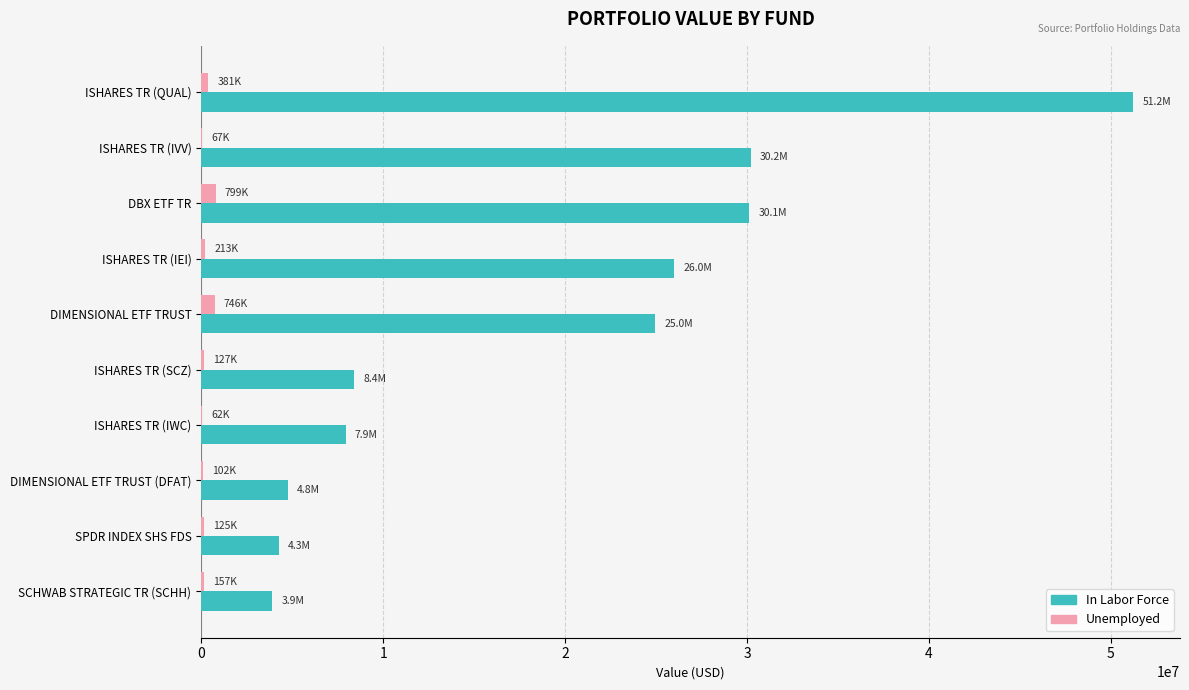

Which series changed the most between ISHARES TR (IEI) and DIMENSIONAL ETF TRUST (DFAT)?

In Labor Force